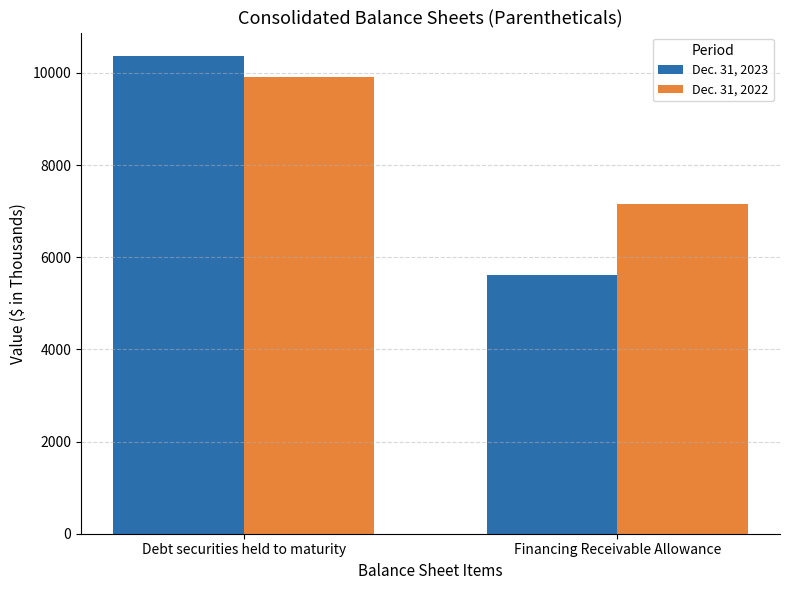

The Dec. 31, 2023 series shows 10358 at Debt securities held to maturity. True or false?

True